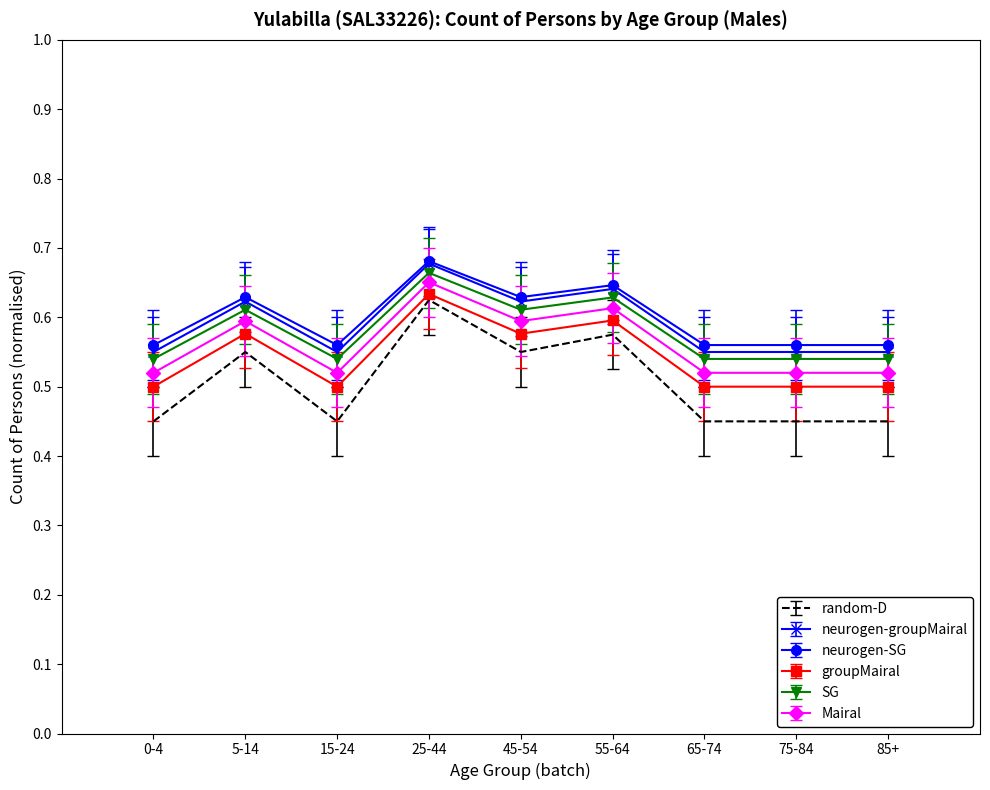

At which category is the sum across all series the highest?

25-44